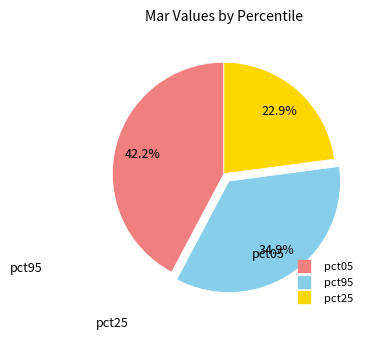

Does any single category account for the majority?

No